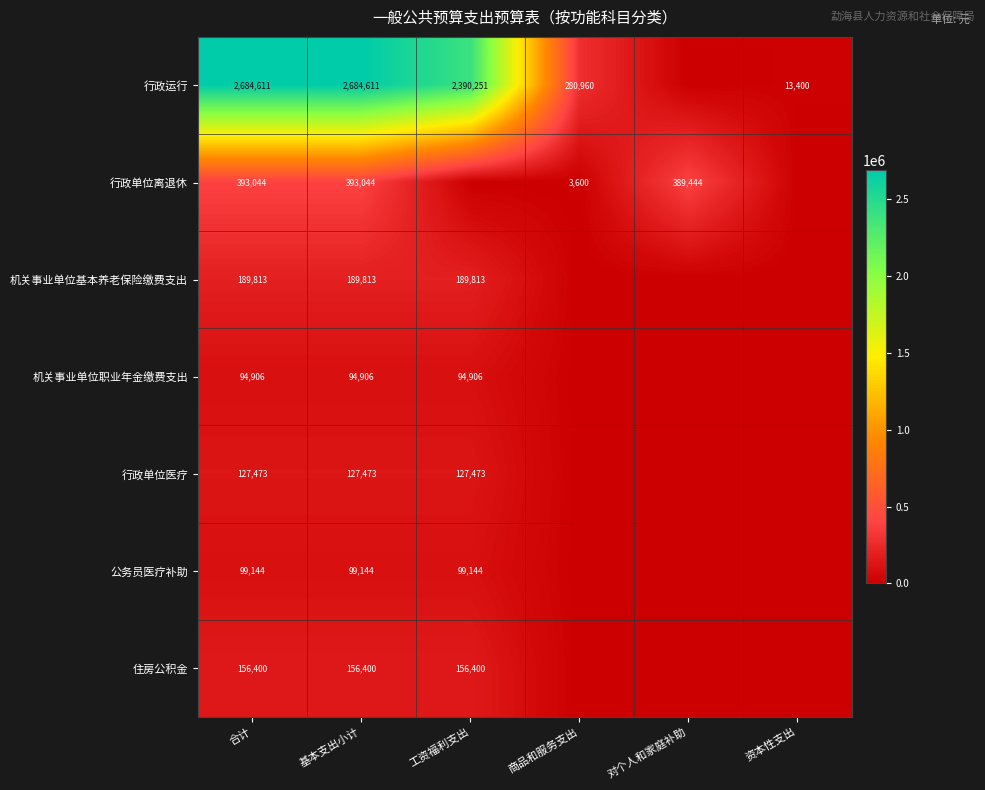

What is the total value across all series at 基本支出小计?

3745391